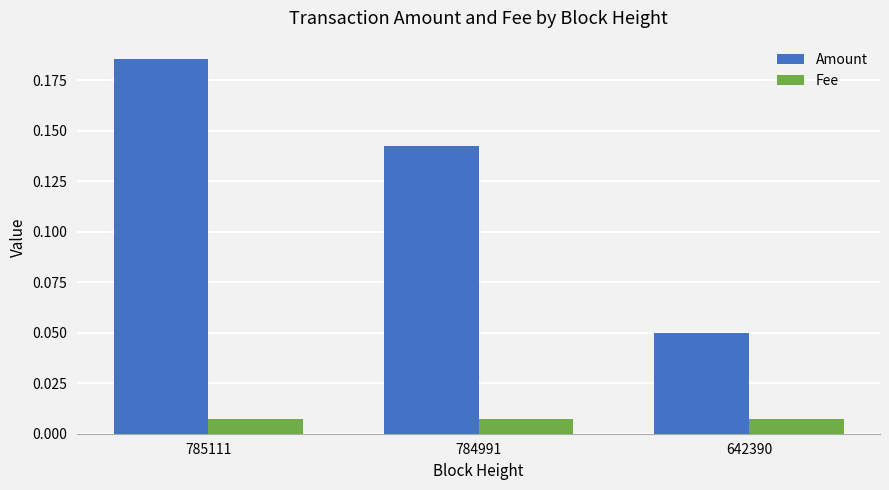

Which series changed the most between 784991 and 642390?

Amount